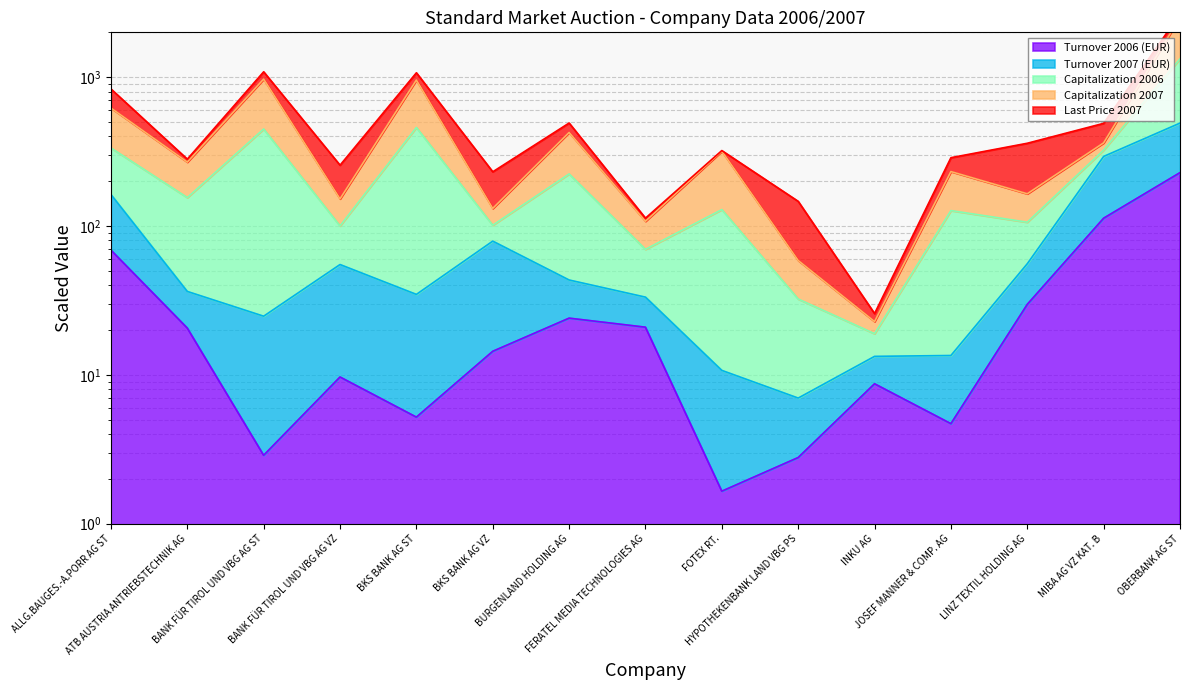

What is the average value of the Turnover 2006 (EUR) series?

37.0